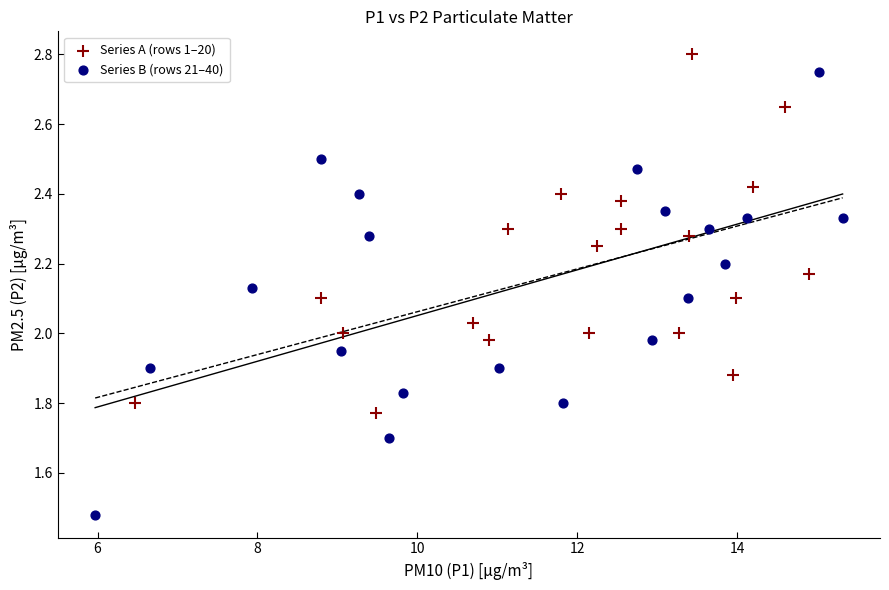

Which series reaches the minimum Y coordinate?

Series B (rows 21–40)